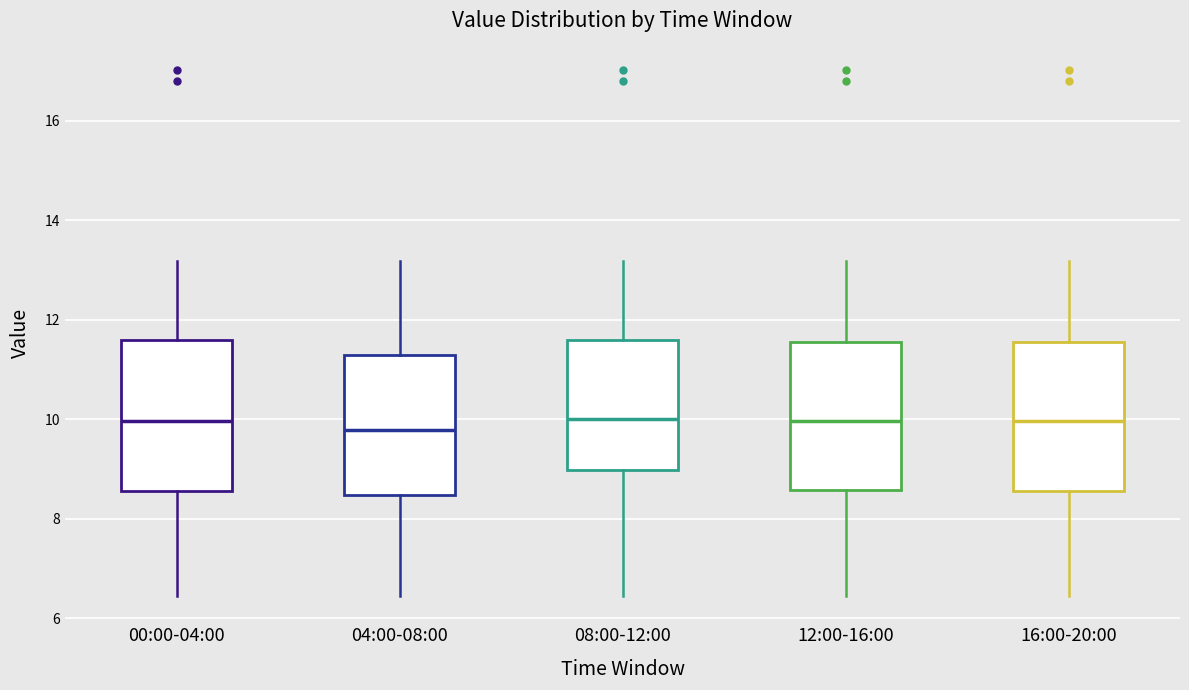

Where is the lower edge of the box for 16:00-20:00 on the y-axis? The values are not printed on the chart, so give them approximately, as read against the axis.

8.6